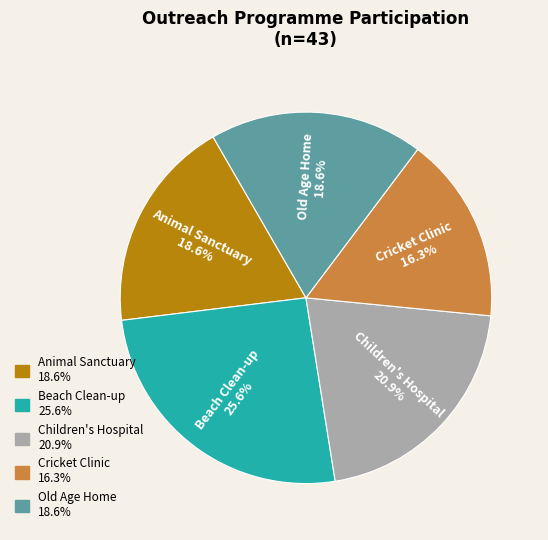

The Children's Hospital slice represents 21% of the pie. True or false?

True